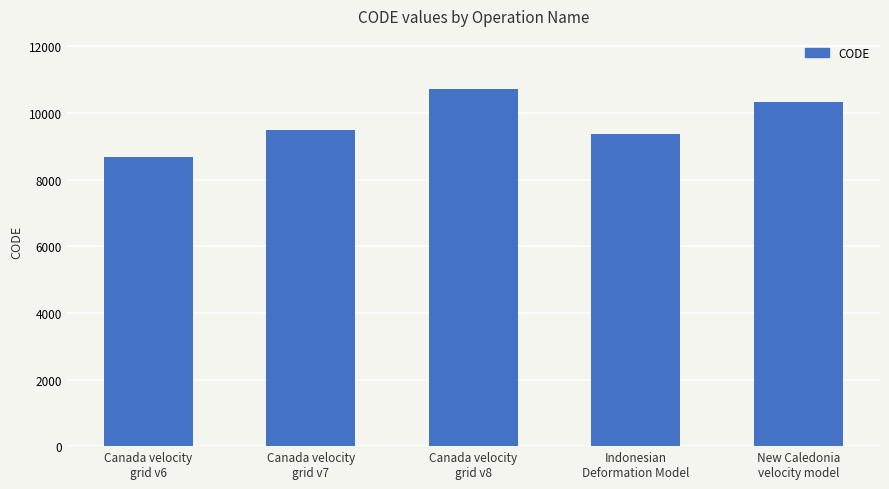

What is the difference between the maximum and second lowest values?

1332